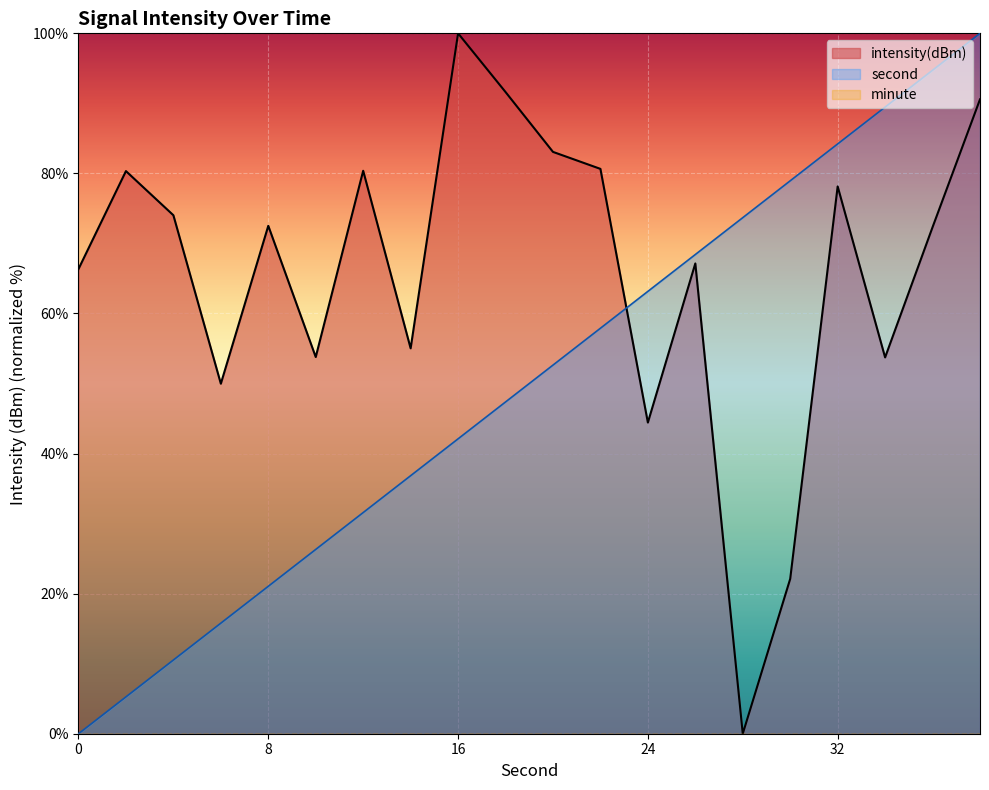

At which label does intensity(dBm) first exceed 72?

2